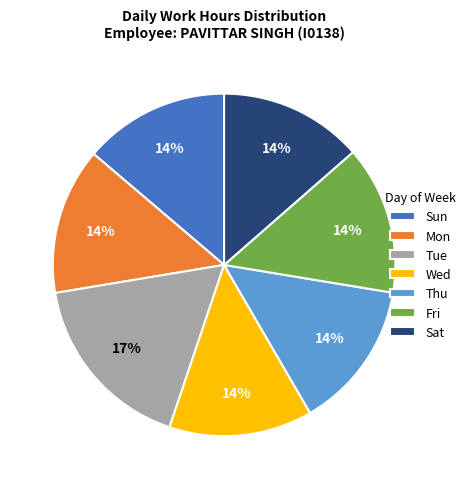

Which category has the biggest portion of the pie?

Tue